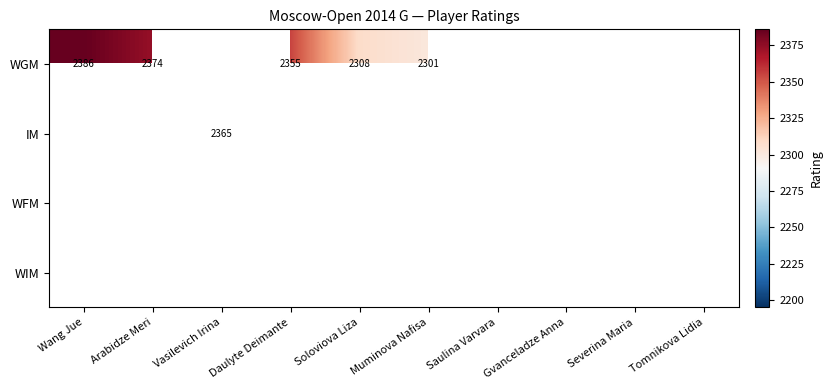

The value of WFM at Saulina Varvara is 987. True or false?

False